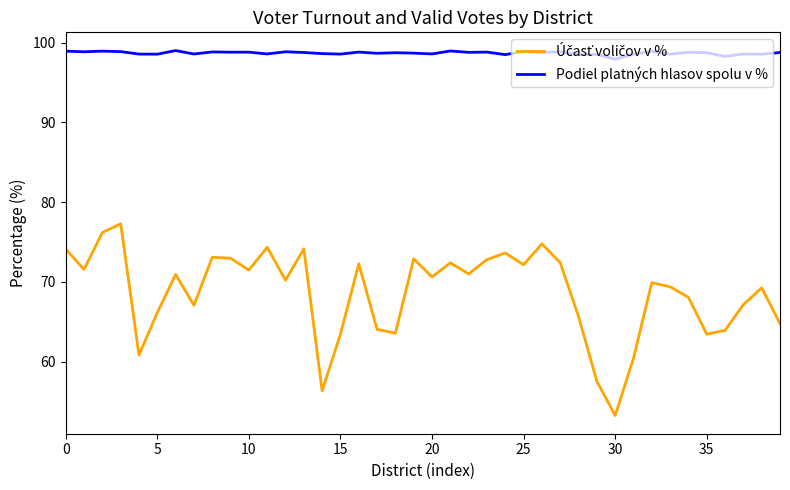

What is the minimum value for Podiel platných hlasov spolu v %?

97.9